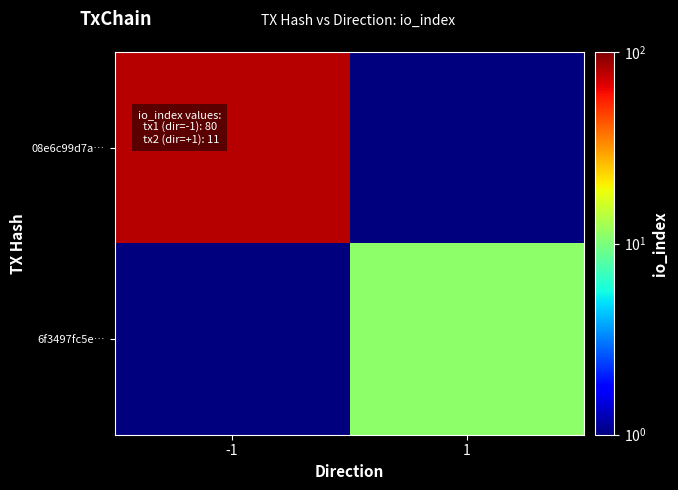

Which has a higher value, -1 or 1?

-1